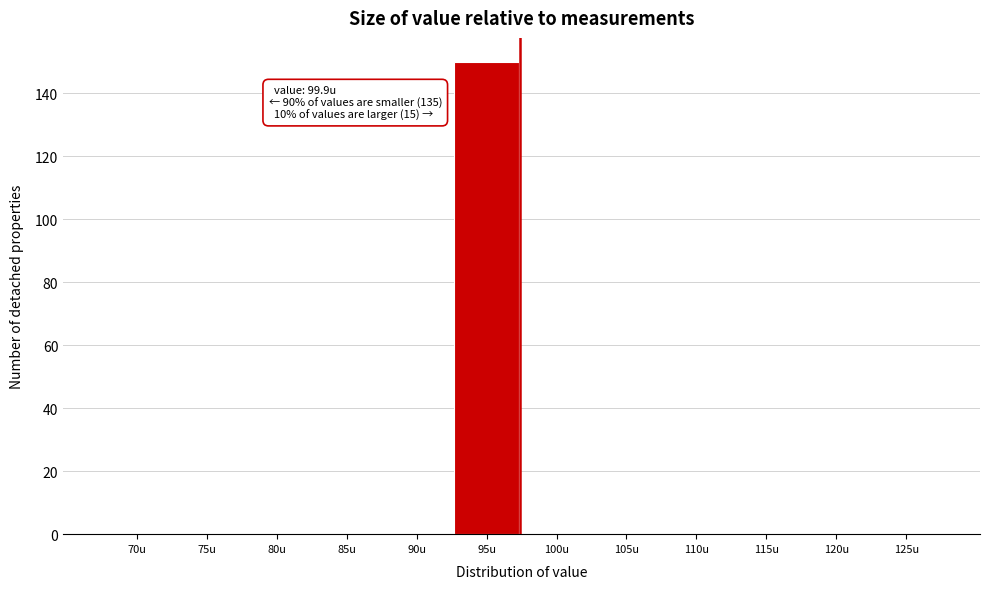

Reading left to right, what are all the values shown in this chart?

70u=0	75u=0	80u=0	85u=0	90u=0	95u=150	100u=0	105u=0	110u=0	115u=0	120u=0	125u=0